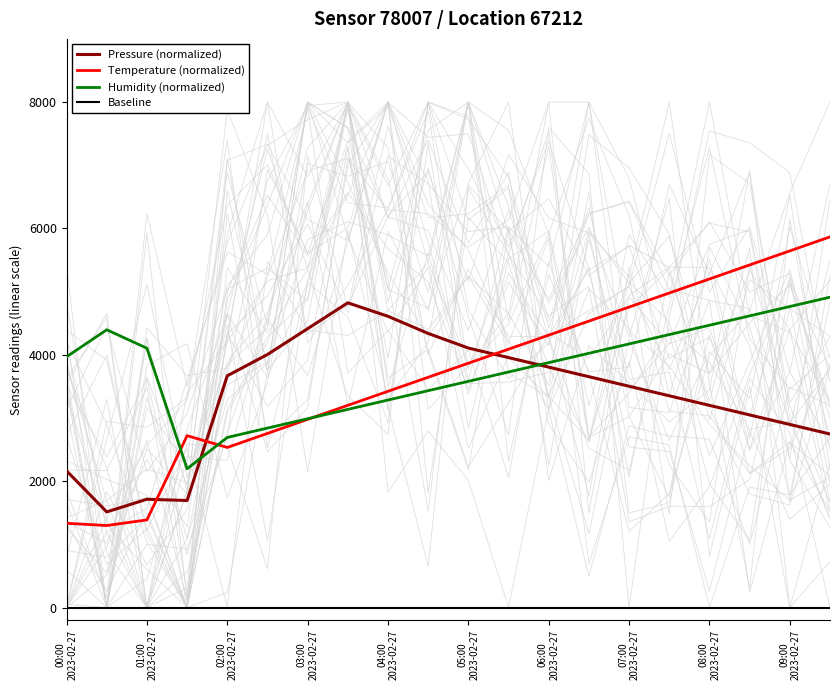

List the series in order of their peak value, lowest first.

pressure, humidity, temperature